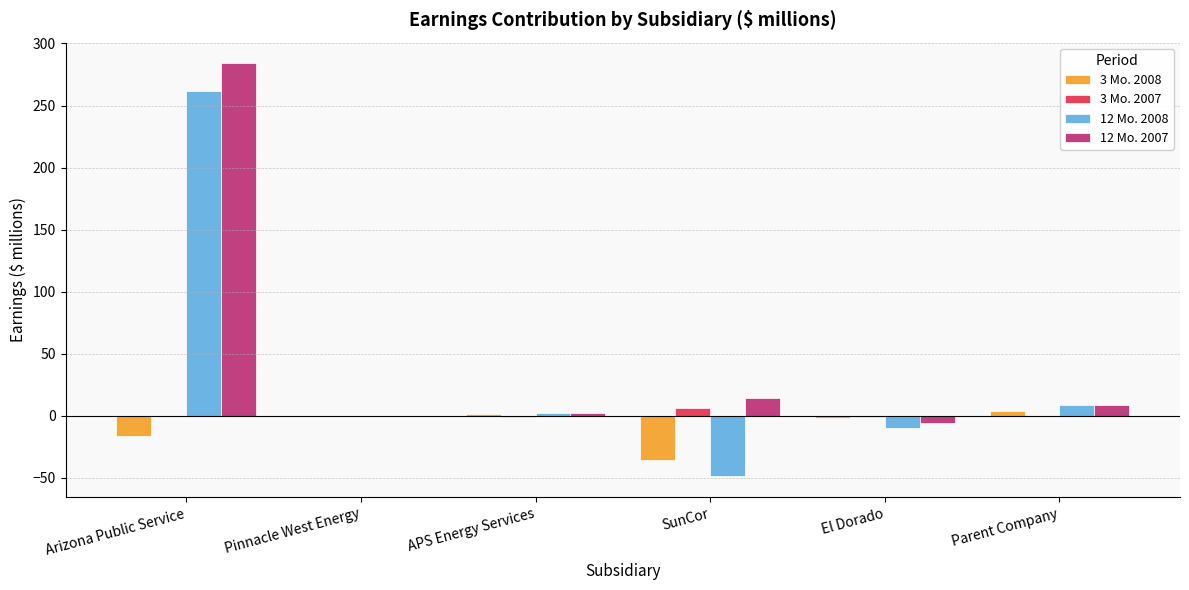

Is it true that 3 Mo. 2008 equals -24 at SunCor?

False